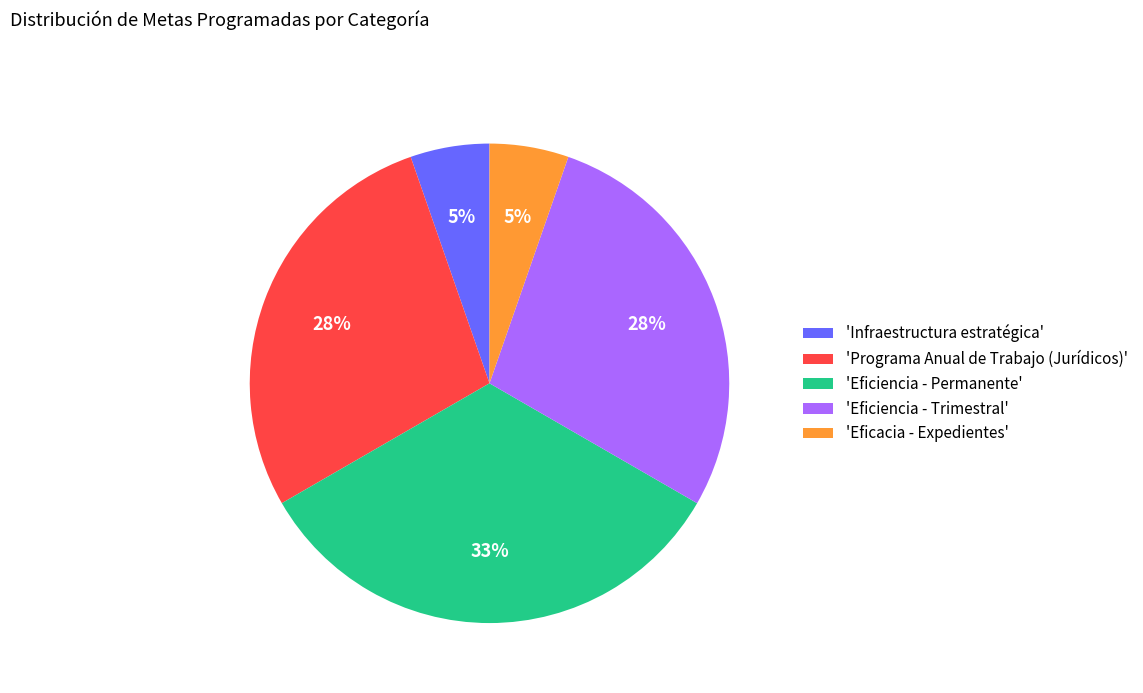

What is the largest slice in the pie chart?

'Eficiencia - Permanente'